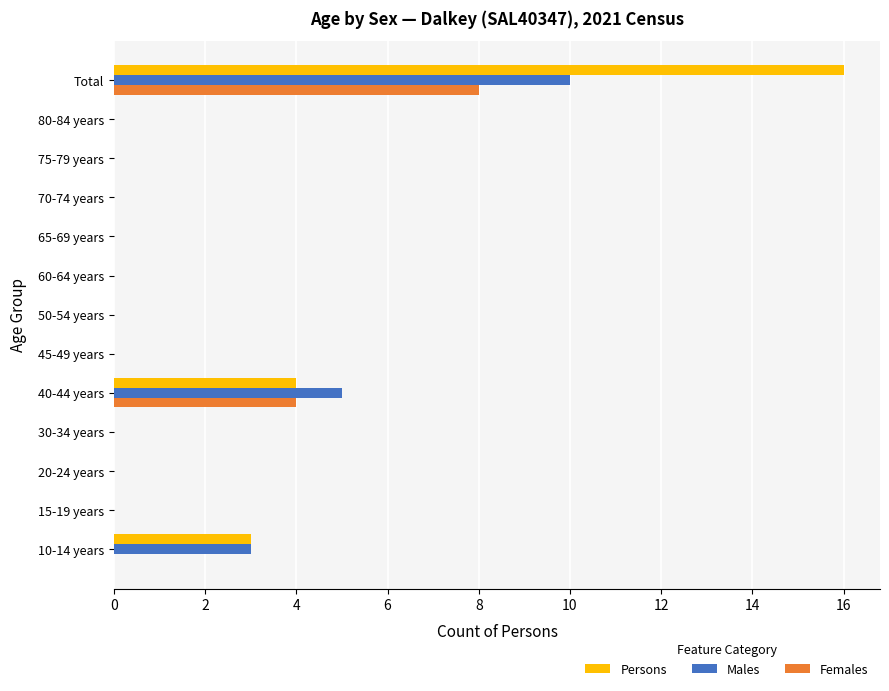

The Males series shows 10 at Total. True or false?

True